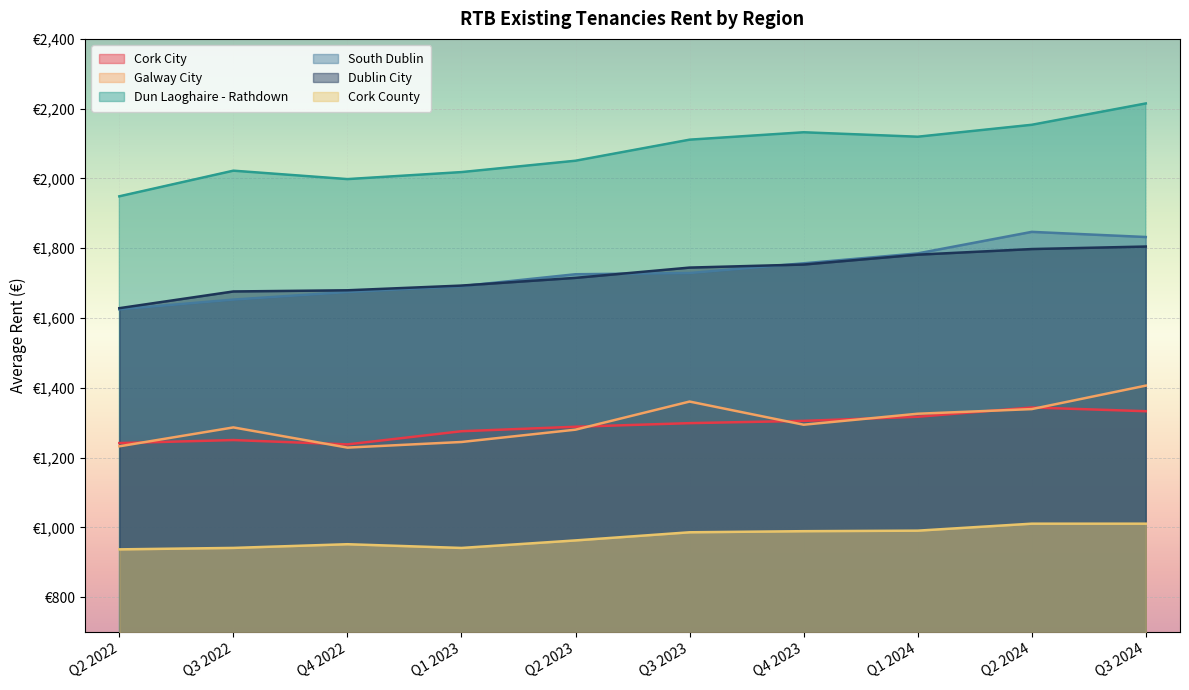

What position from the right is Q2 2023?

6